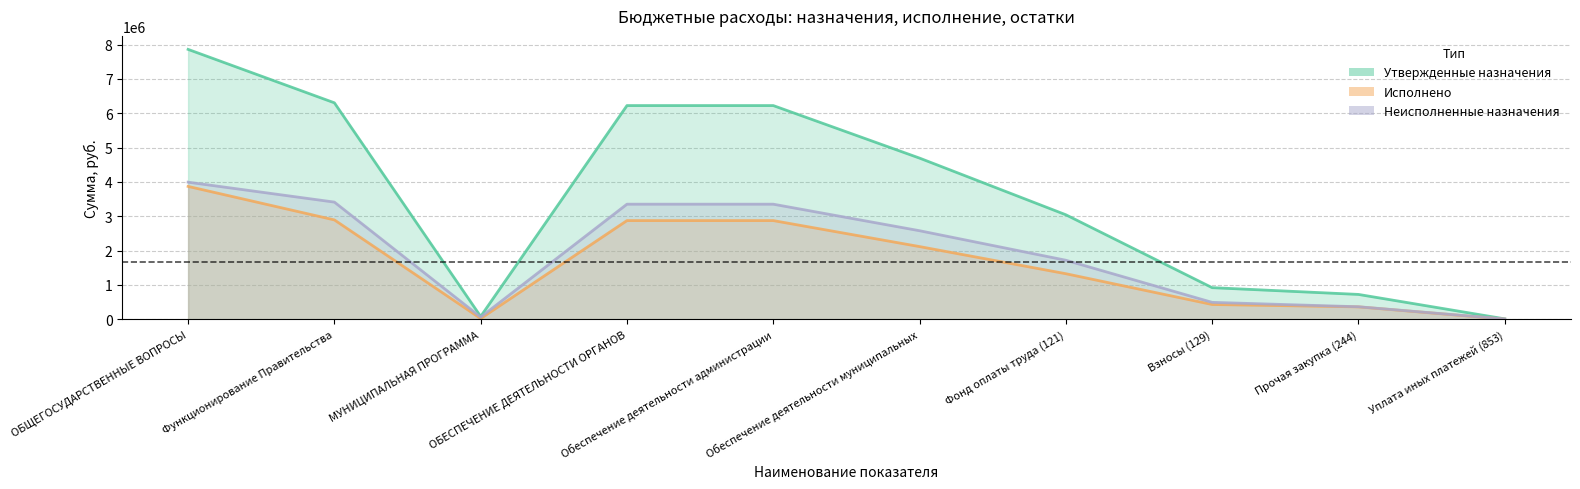

Does the chart have visible grid lines?

Yes